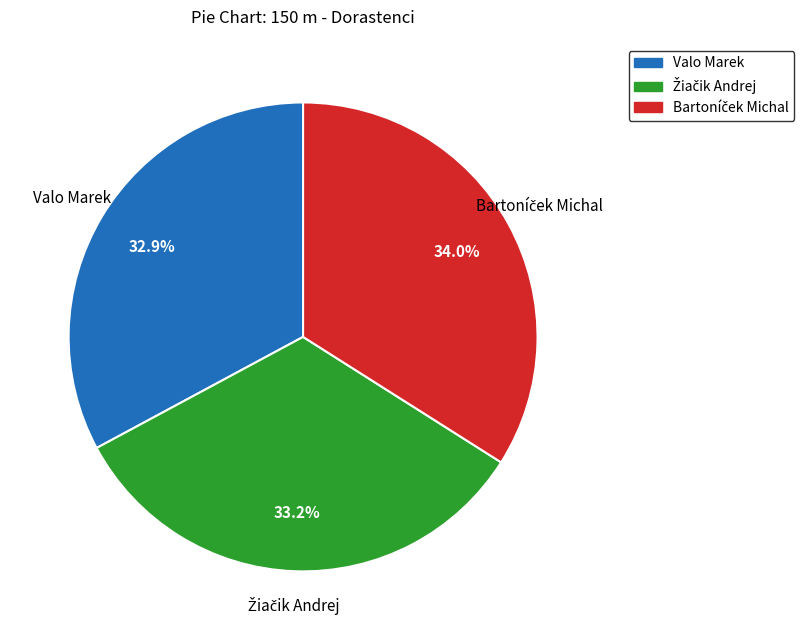

Does Valo Marek represent more than half of the total?

No